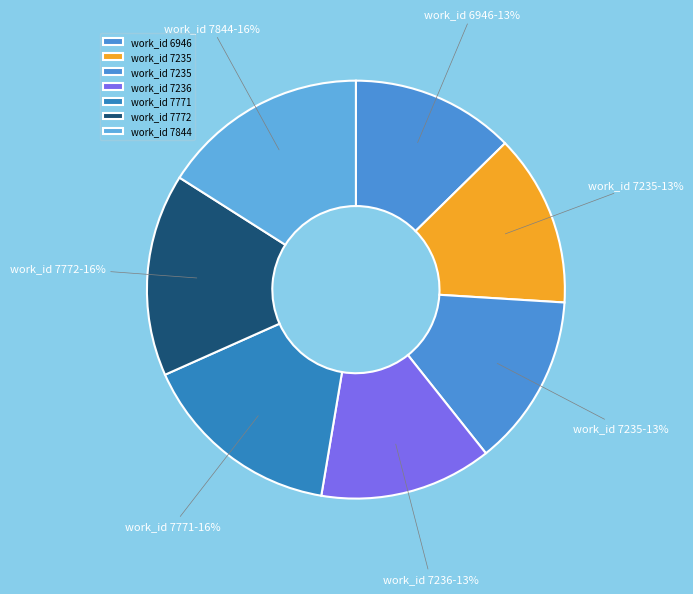

Which category has the smallest portion of the pie?

6946